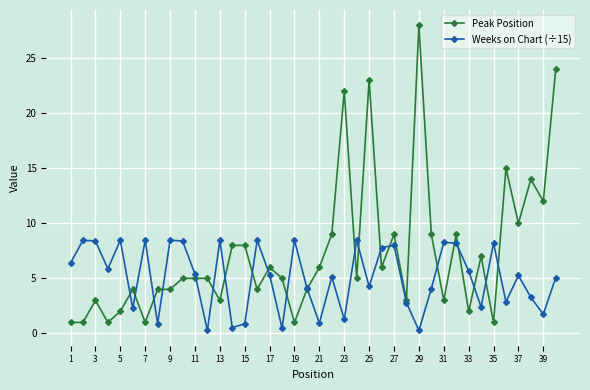

What is the sum of all Peak Position values?

292.0